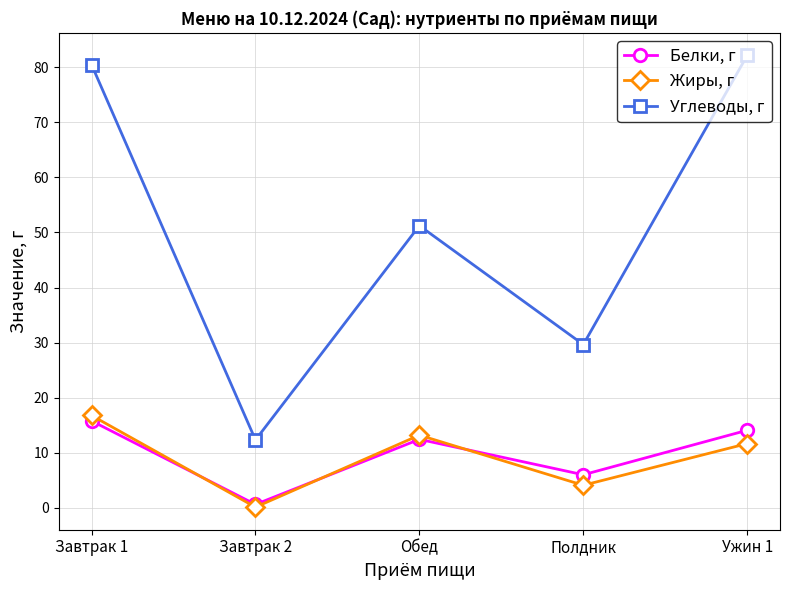

True or false: Белки, г and Углеводы, г cross at least once.

False